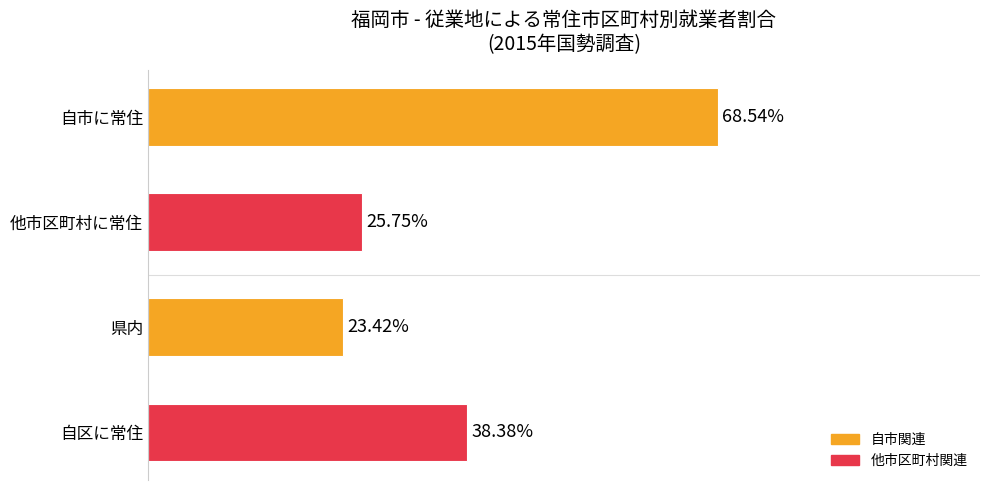

Which label corresponds to the largest value in the chart?

自市に常住